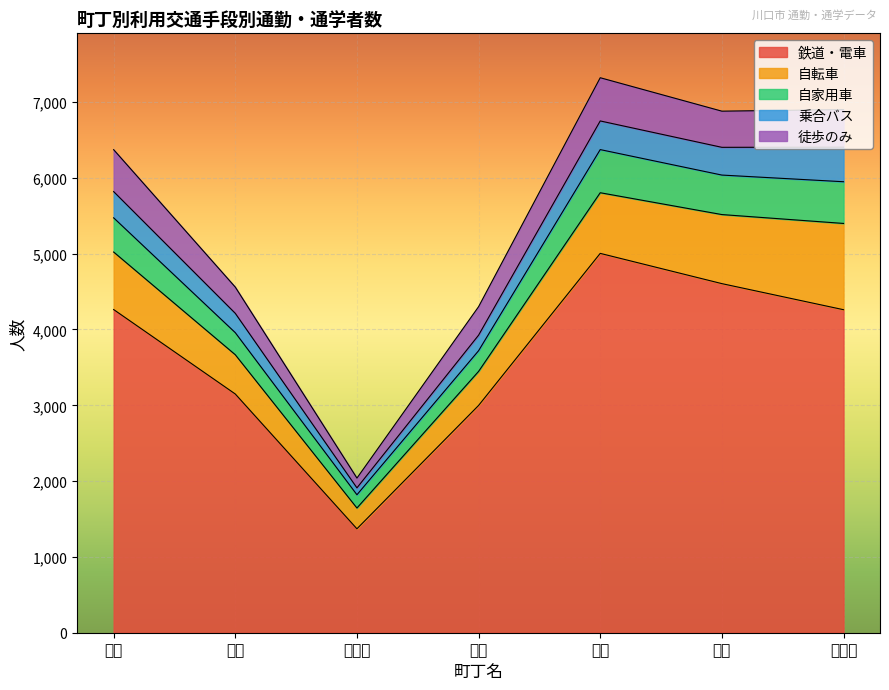

What is the approximate value of 自転車 at 飯塚?

911